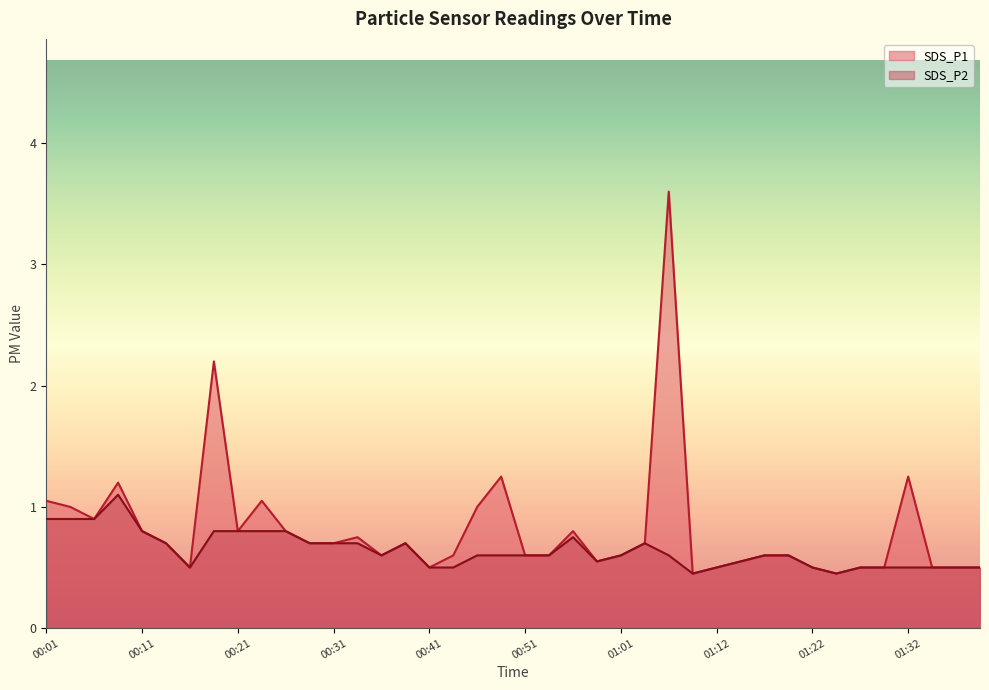

What is the greatest value displayed?

3.6